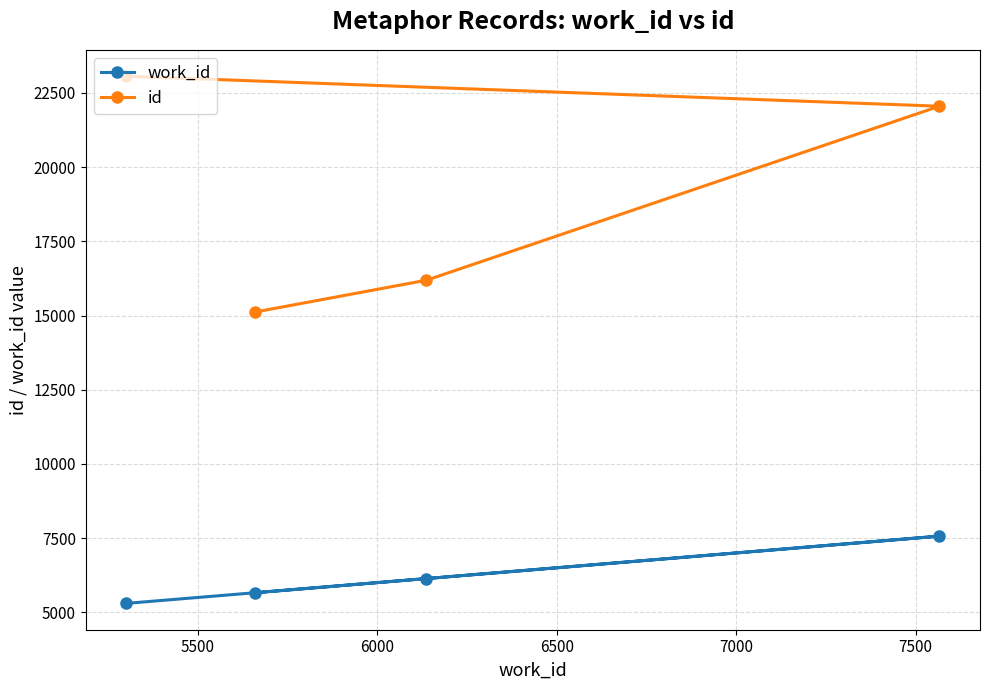

What is the greatest value displayed?

23064